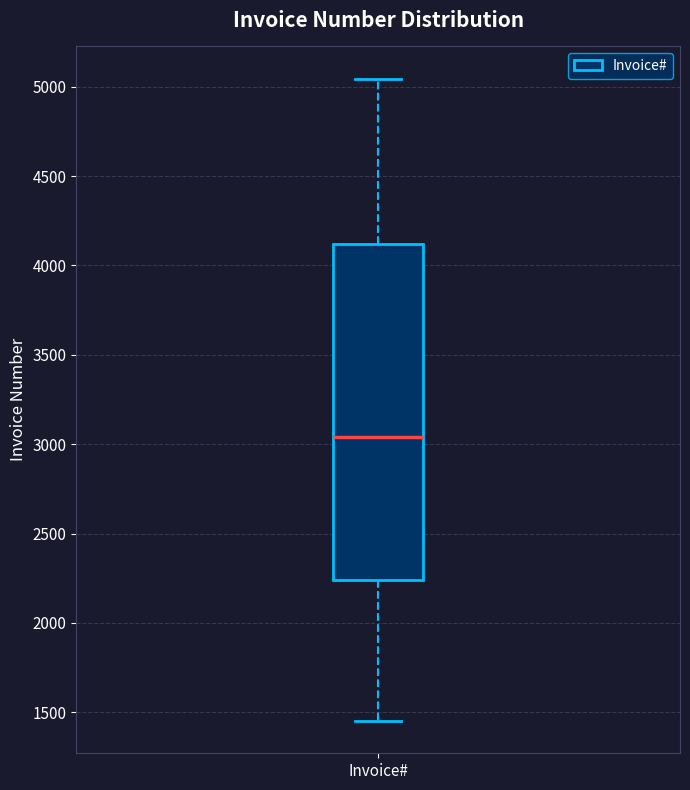

Read this box plot against the y-axis: the position of the median line, the range covered by the box, and the ends of both whiskers. The values are not printed on the chart, so give them approximately, as read against the axis.

median 3050, box 2250 to 4100, whiskers 1450 to 5050